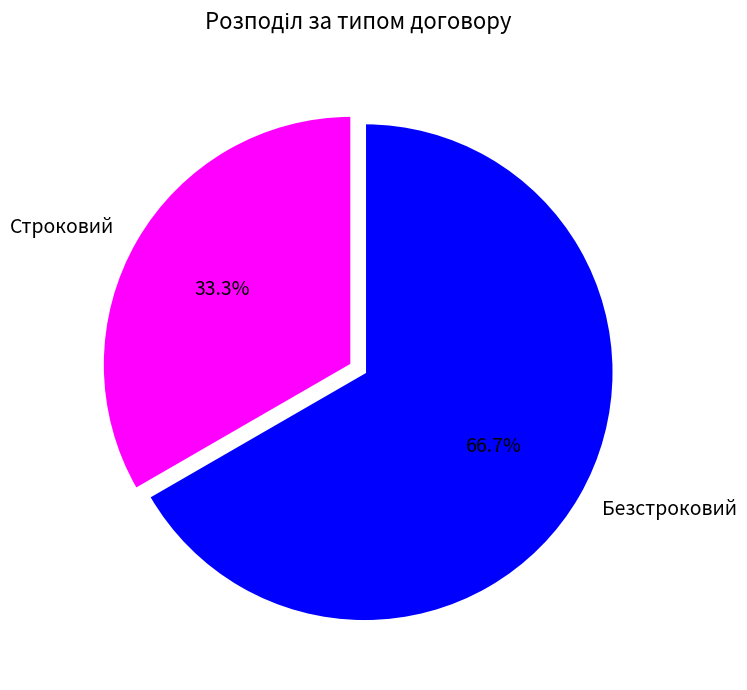

Which slice represents more than half of the pie?

Безстроковий